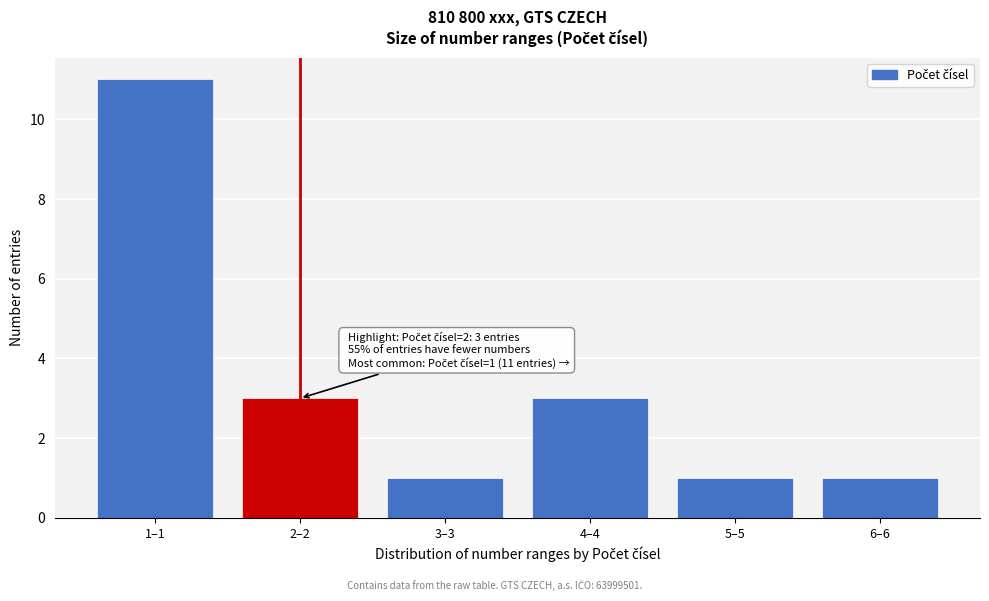

Reading right to left, list all the values displayed in this chart.

1	1	3	1	3	11